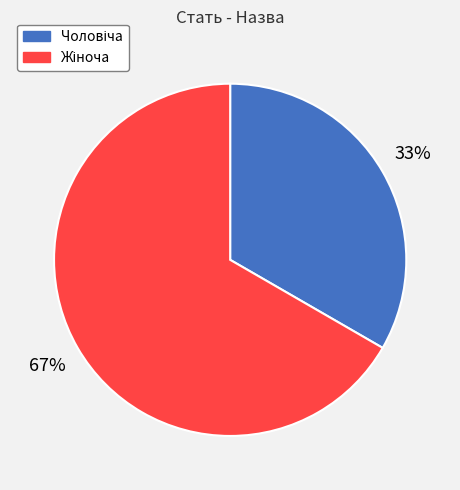

To the nearest percent, what is the average slice percentage?

50%